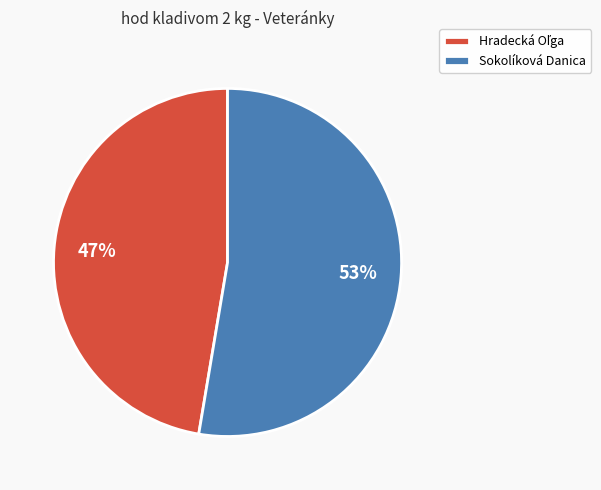

To the nearest percent, what is the average slice percentage?

50%